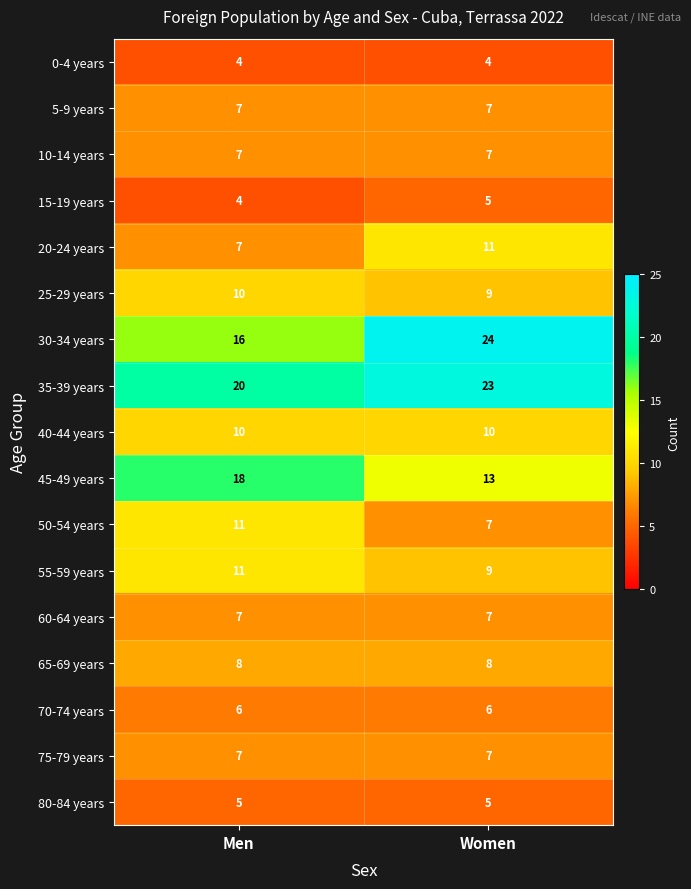

What is the spread (max minus min) of values at Women?

20